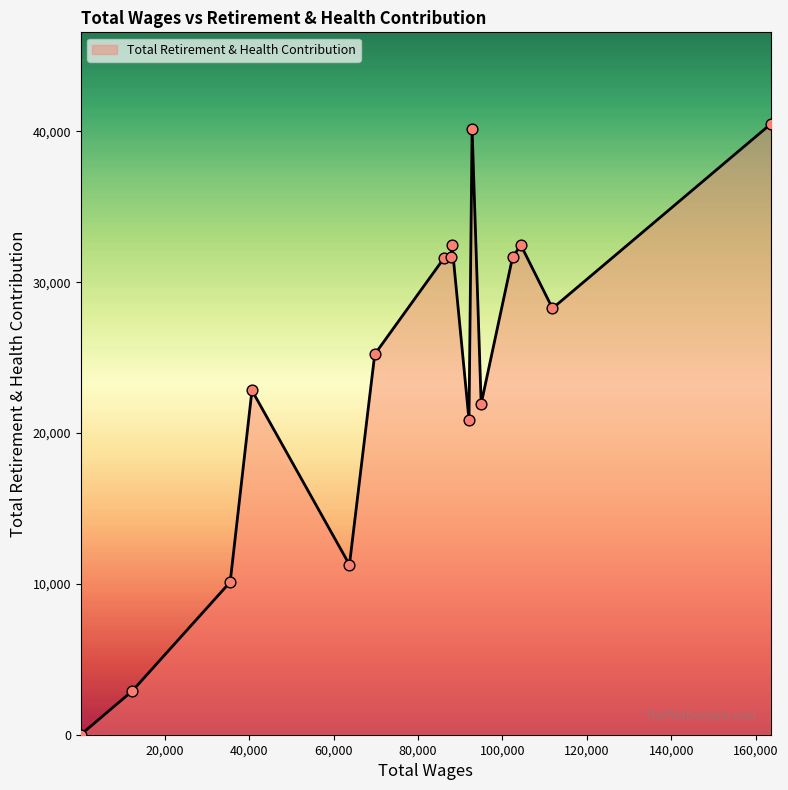

What is the greatest value displayed?

40487